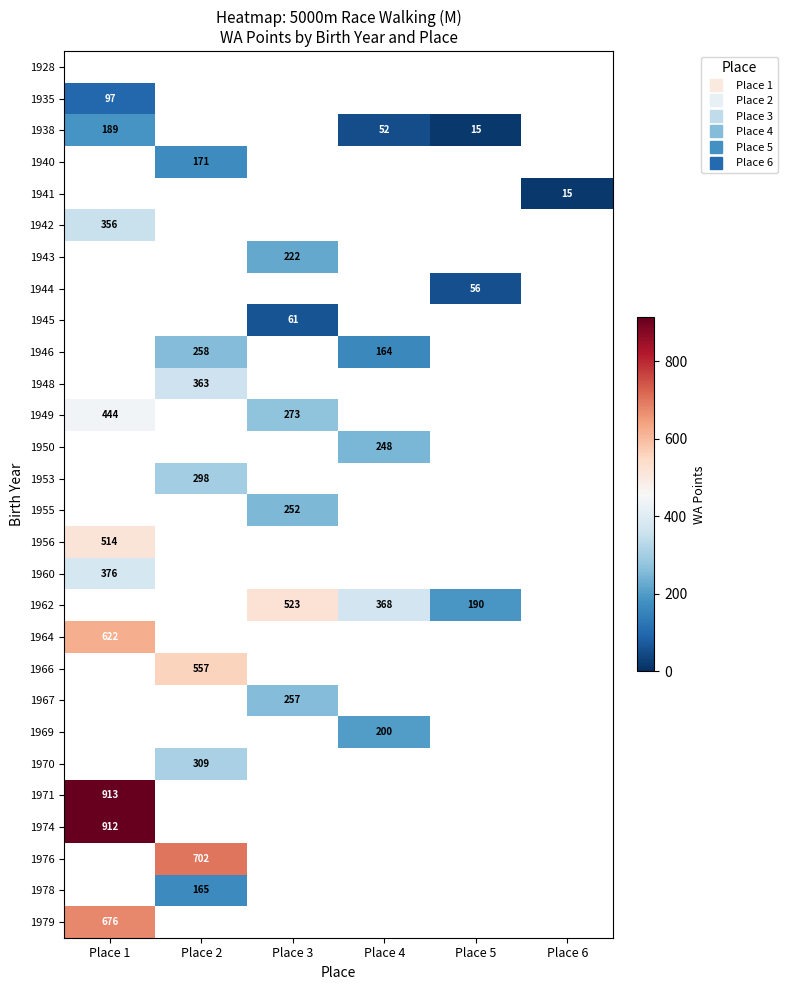

How many distinct data groups are displayed?

28